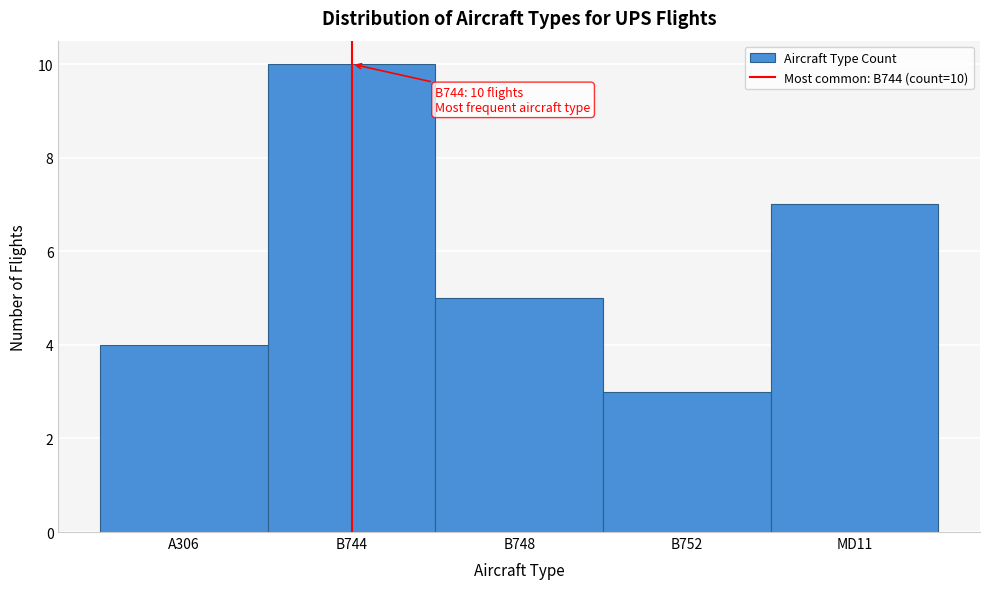

Reading right to left, list all the values displayed in this chart.

MD11=7	B752=3	B748=5	B744=10	A306=4